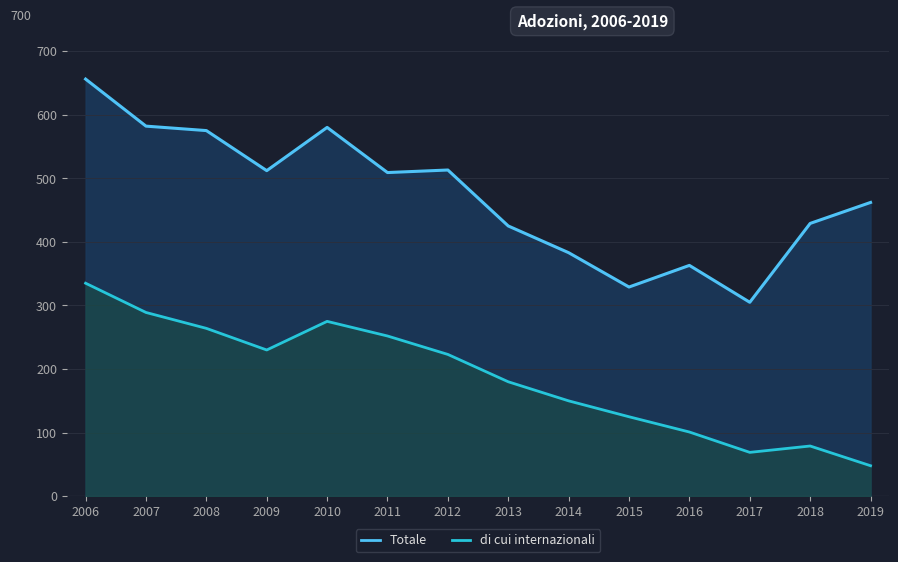

In Totale, how many points are higher than both neighbors (excluding endpoints)?

3